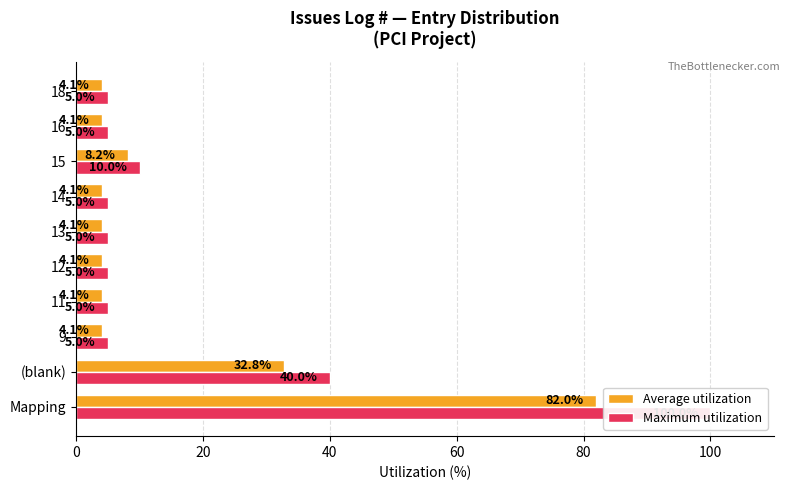

List the series in order of their peak value, highest first.

Maximum utilization, Average utilization